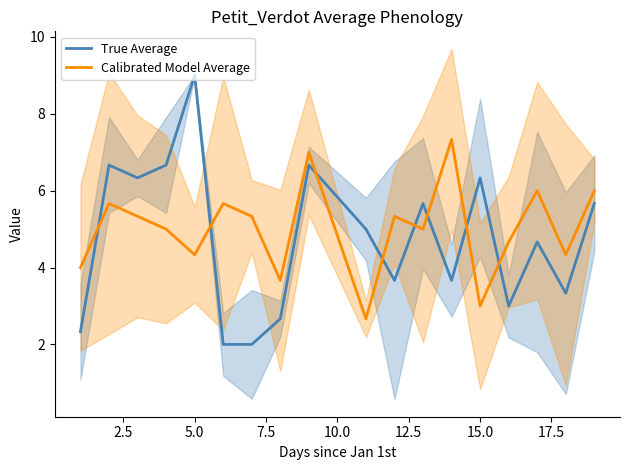

Which series ends up on top after the final intersection of Calibrated Model Average and True Average?

Calibrated Model Average